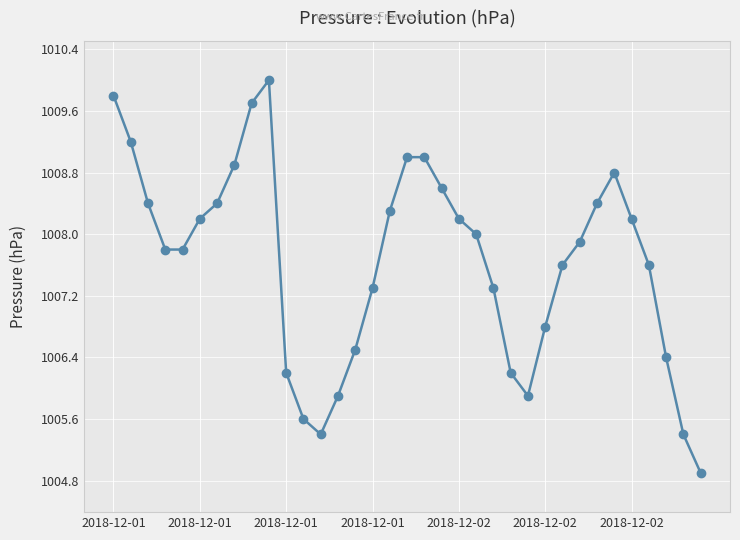

True or false: the data has more than 0 interior local peaks.

True